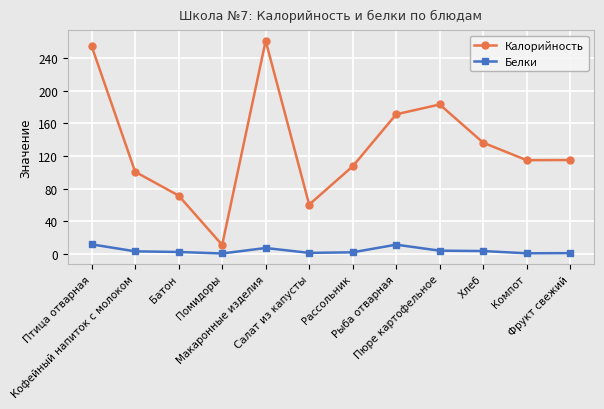

How many values in the Белки series are below 3?

6